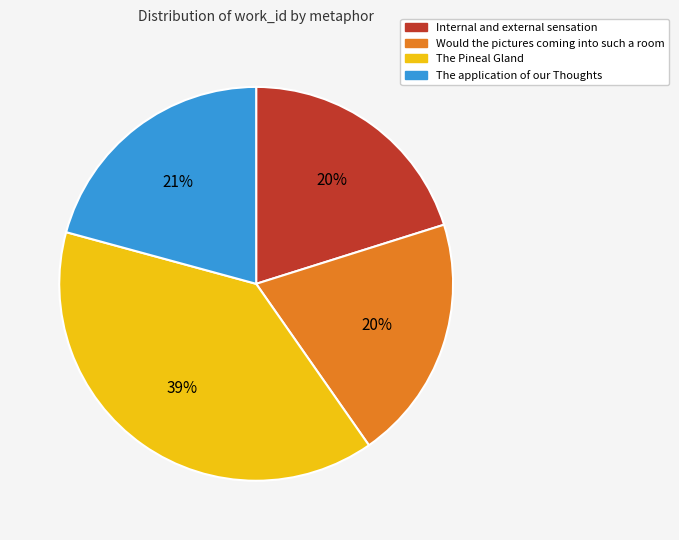

To the nearest percent, what portion does The application of our Thoughts represent?

21%